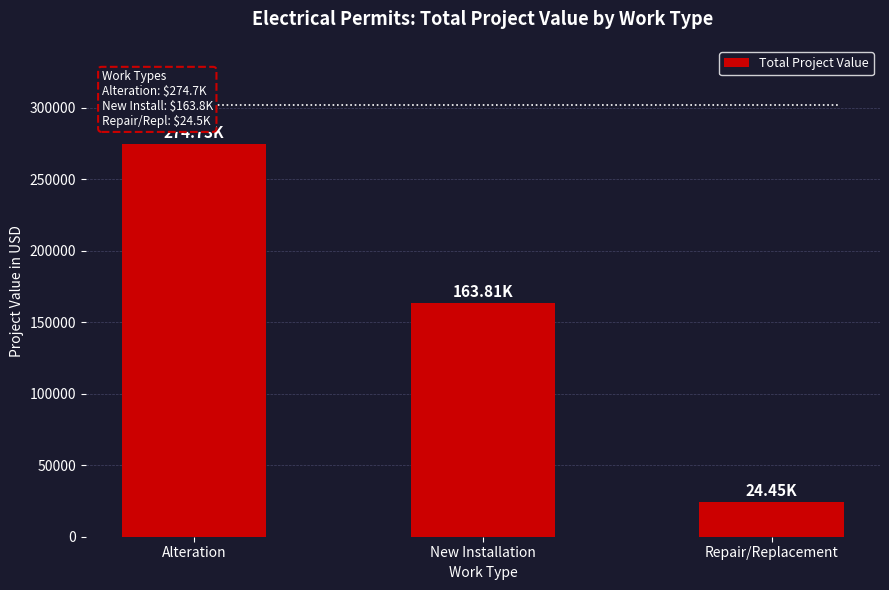

Reading left to right, what are all the values shown in this chart?

Alteration=274733.5	New Installation=163814.6	Repair/Replacement=24450.0